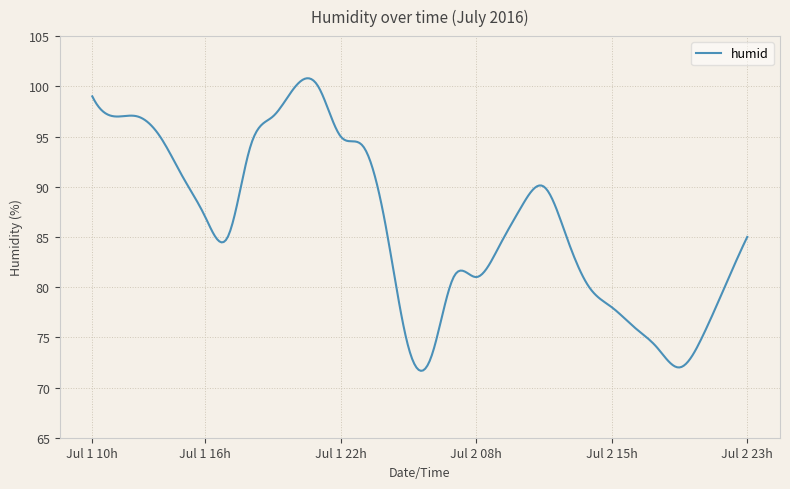

What is the smallest value displayed?

71.7